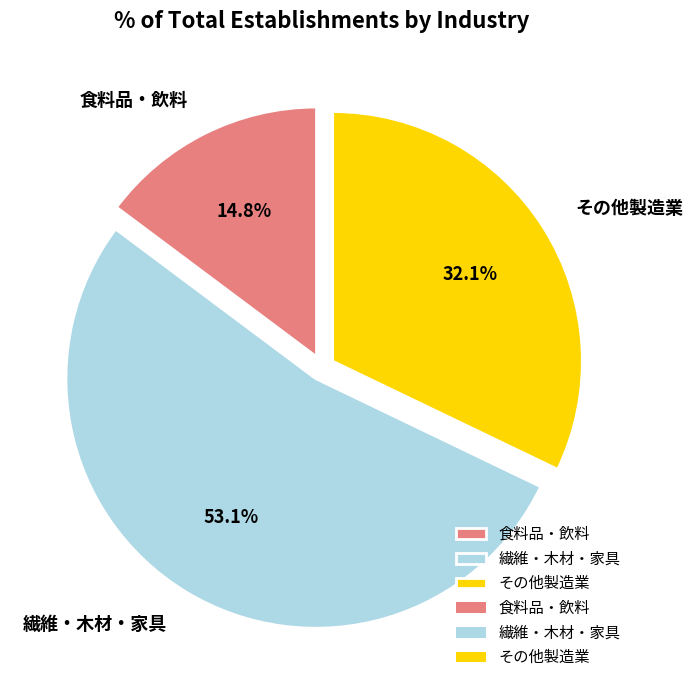

What portion of the pie excludes 食料品・飲料?

85.2%